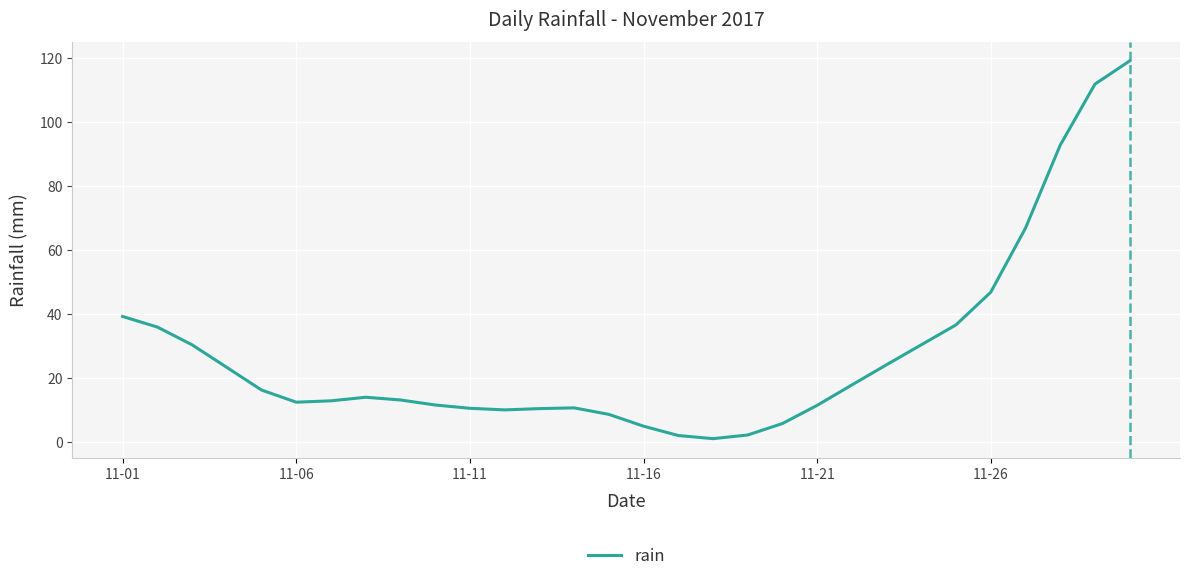

What is the greatest value displayed?

119.1